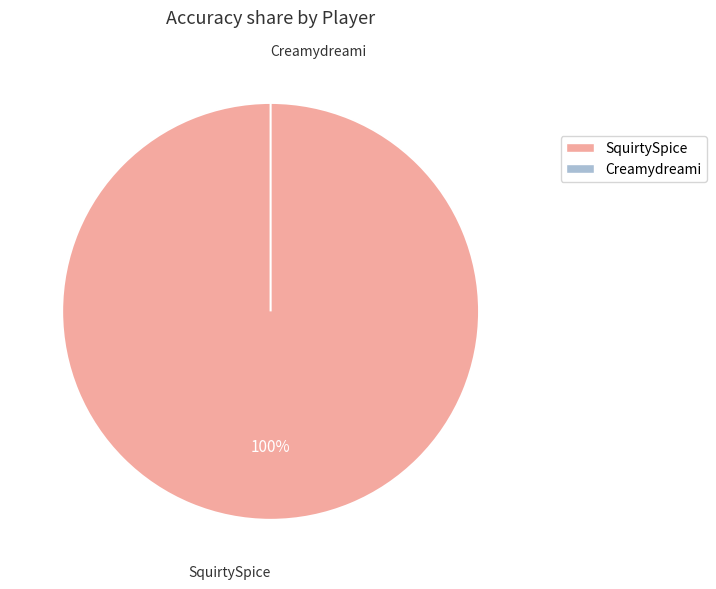

Rank the categories by value from lowest to highest.

Creamydreami, SquirtySpice